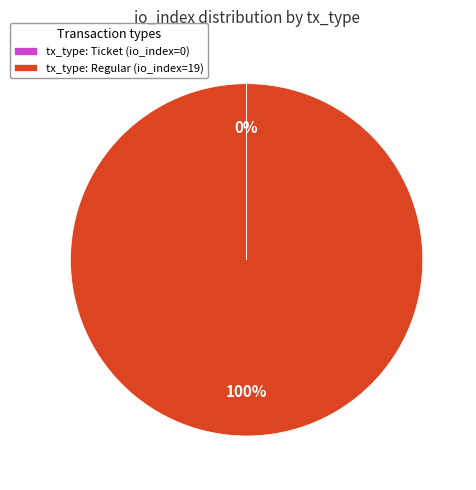

Is it true that tx_type: Regular (io_index=19) is 100% of the pie?

True